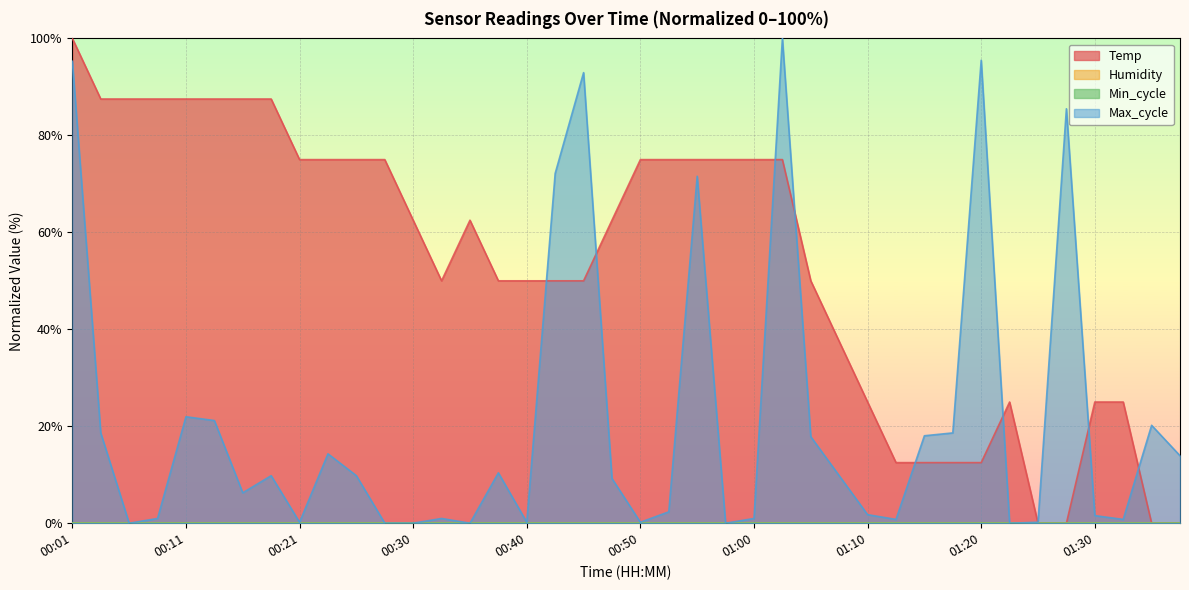

Rank the categories by Temp value from lowest to highest.

01:25, 01:27, 01:34, 01:37, 01:12, 01:15, 01:17, 01:20, 01:10, 01:22, 01:30, 01:32, 01:07, 00:33, 00:38, 00:40, 00:43, 00:45, 01:05, 00:30, 00:35, 00:48, 00:21, 00:23, 00:26, 00:28, 00:50, 00:53, 00:55, 00:58, 01:00, 01:03, 00:04, 00:06, 00:08, 00:11, 00:13, 00:16, 00:18, 00:01